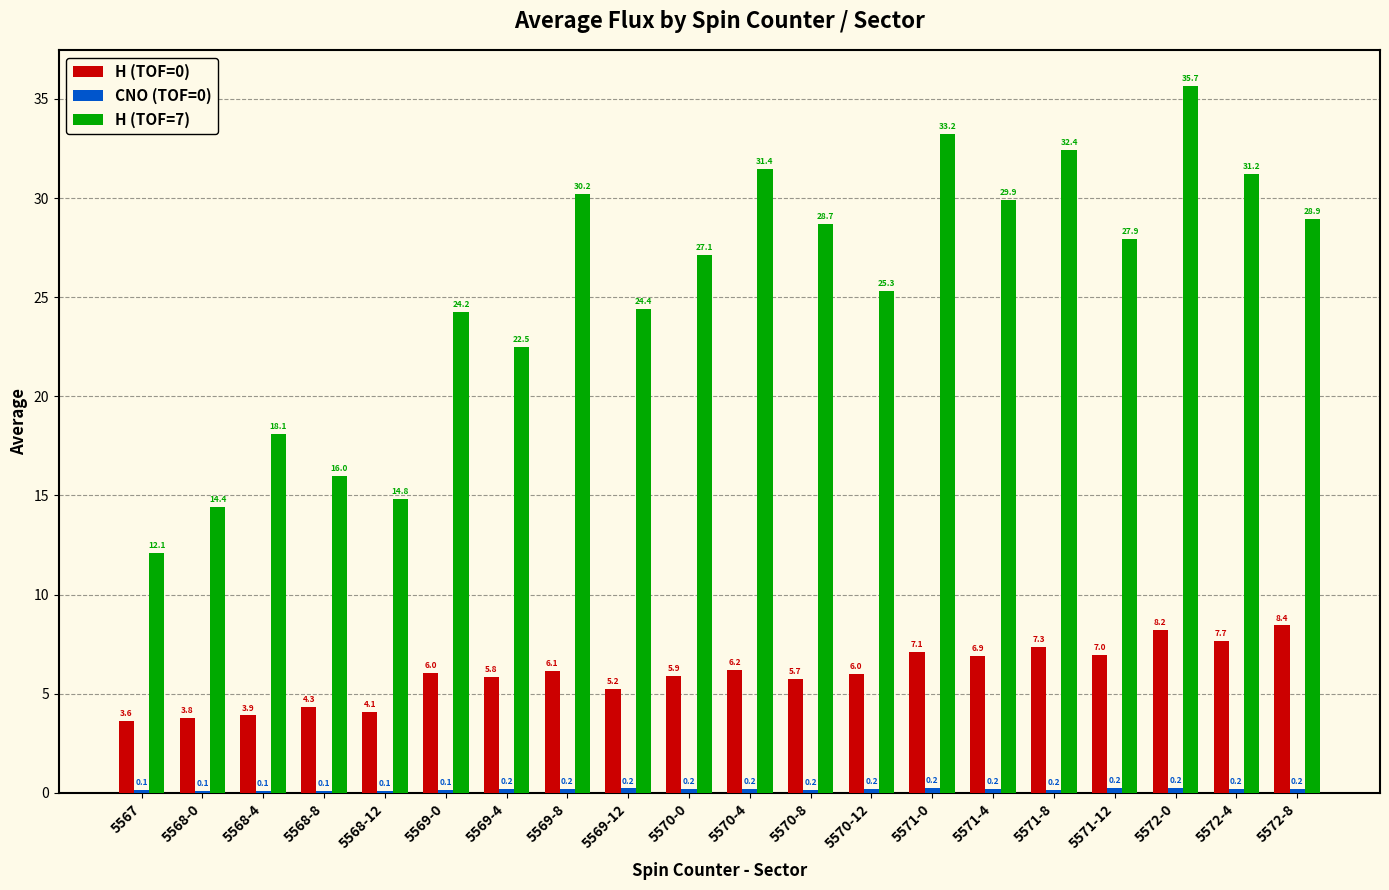

Read the H (TOF=0) value at 5570-4.

6.2